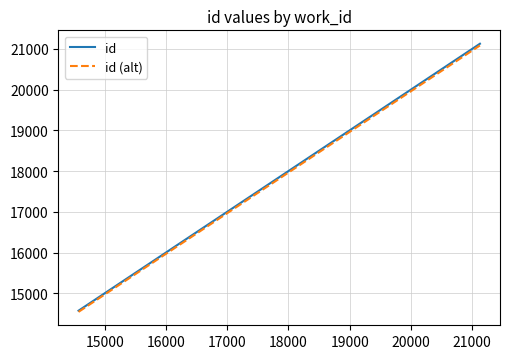

What is the minimum value for id?

14574.0